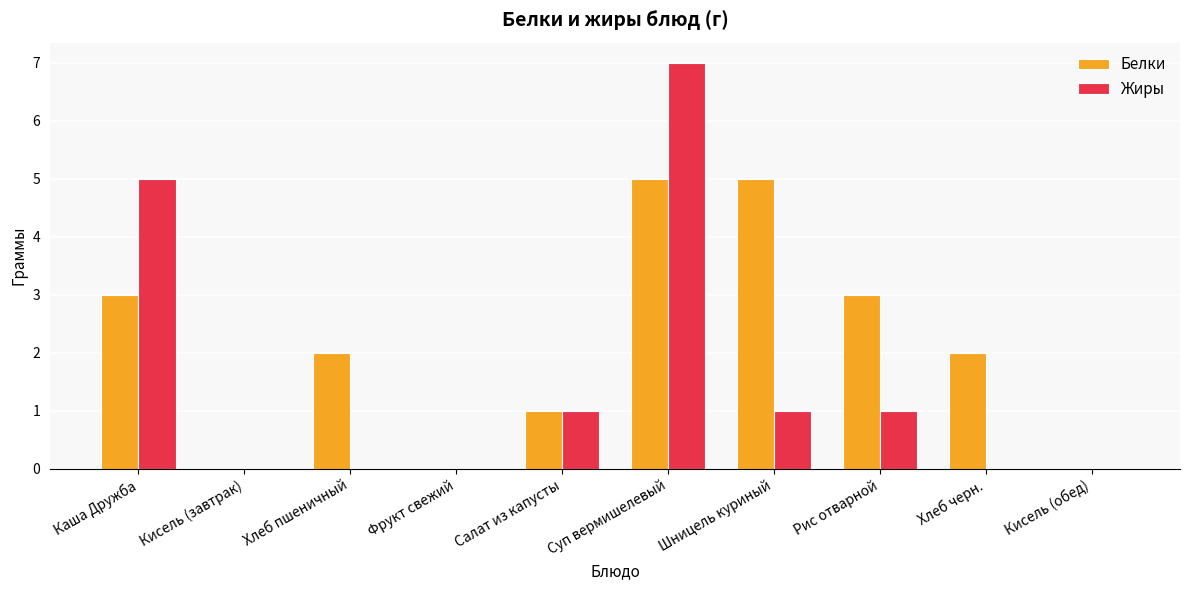

Does the chart contain stacked bars?

No